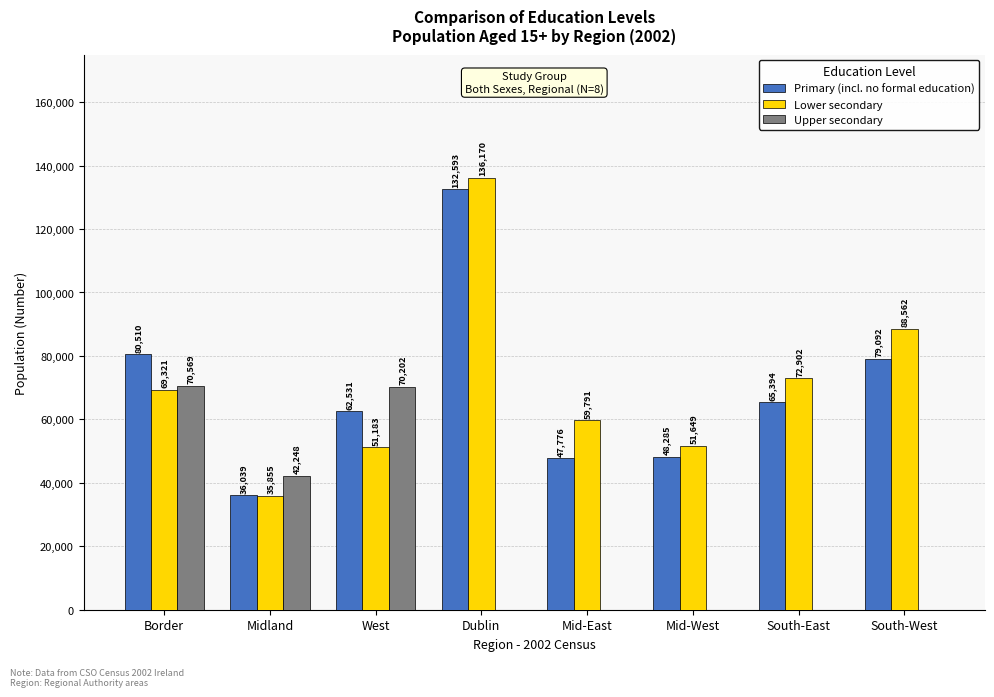

Between Mid-East and South-East, which series saw the biggest shift?

Primary (incl. no formal education)